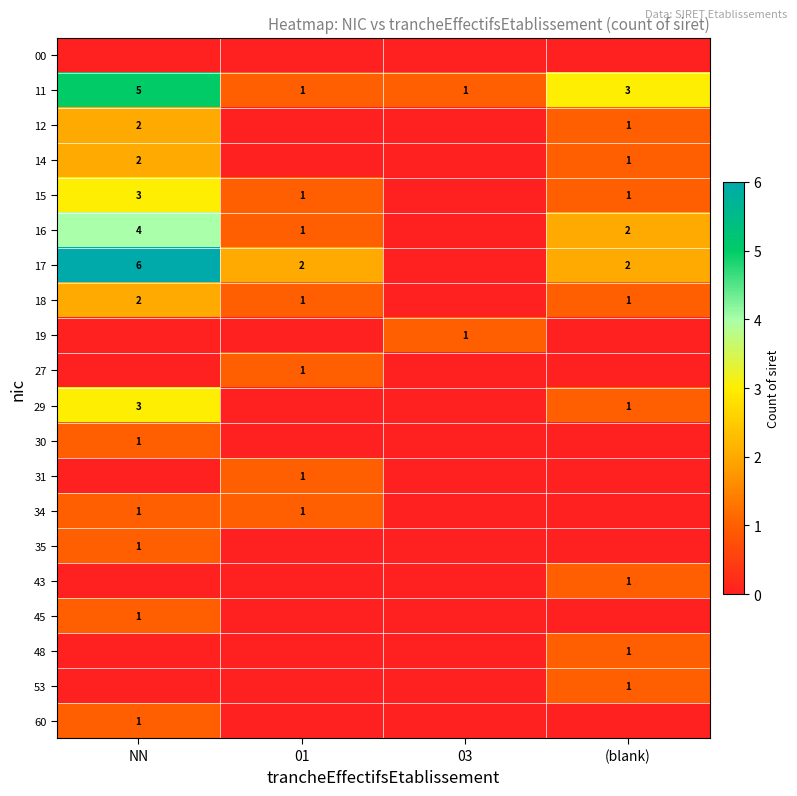

Is it true that 19 equals 1 at (blank)?

False